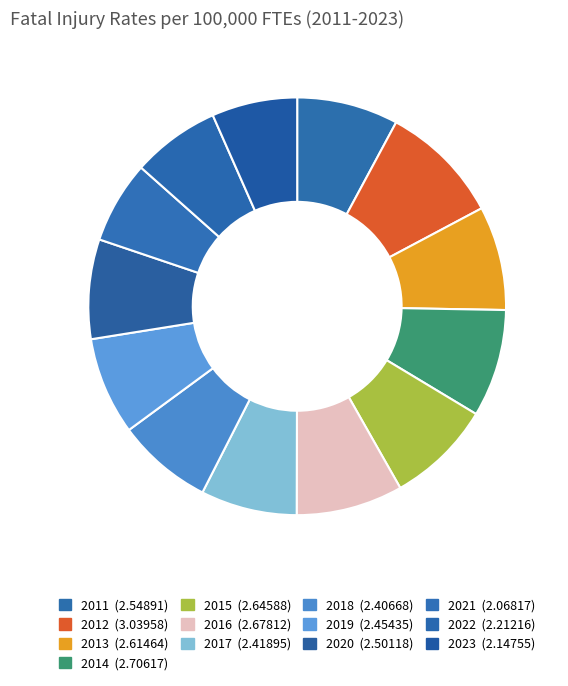

Is it true that 2021 is 1% of the pie?

False